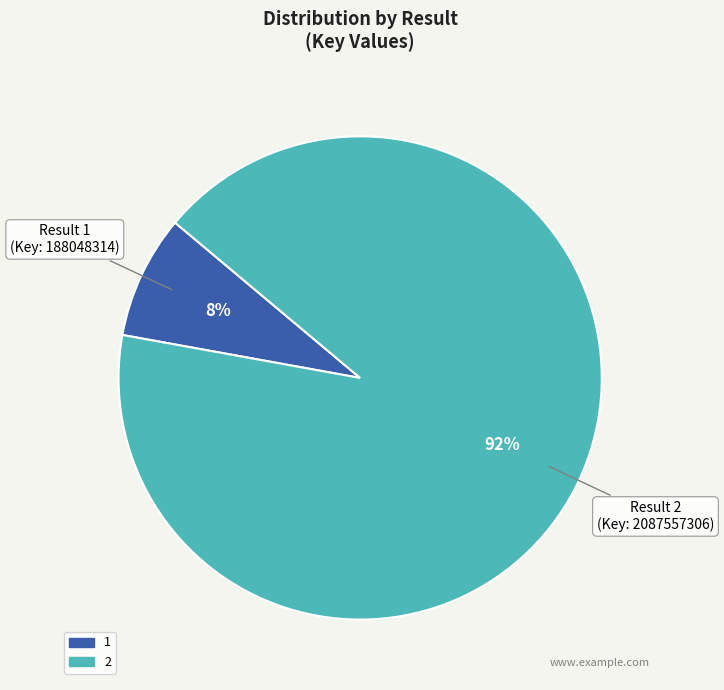

To the nearest percent, what is the combined percentage of 1 and 2?

100%